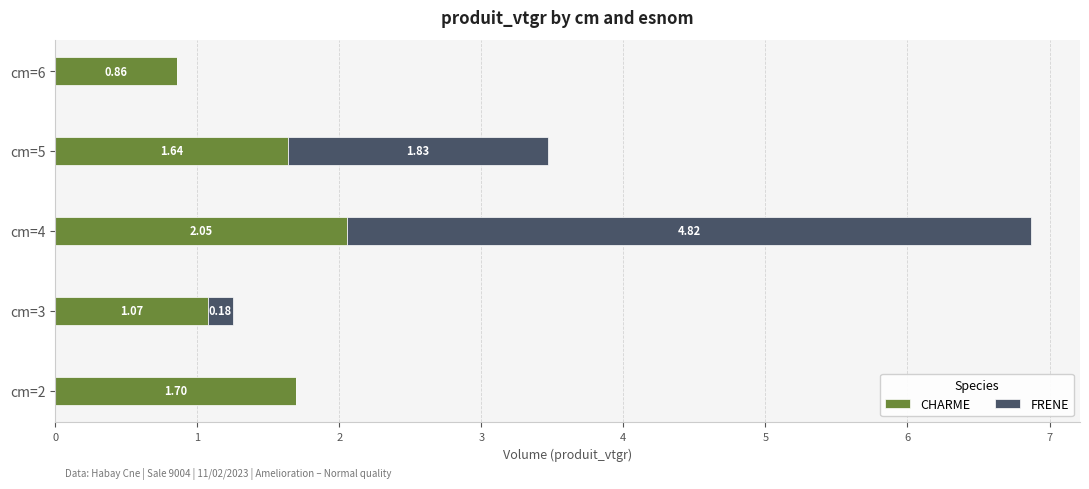

What is the total value across all series at cm=5?

3.5